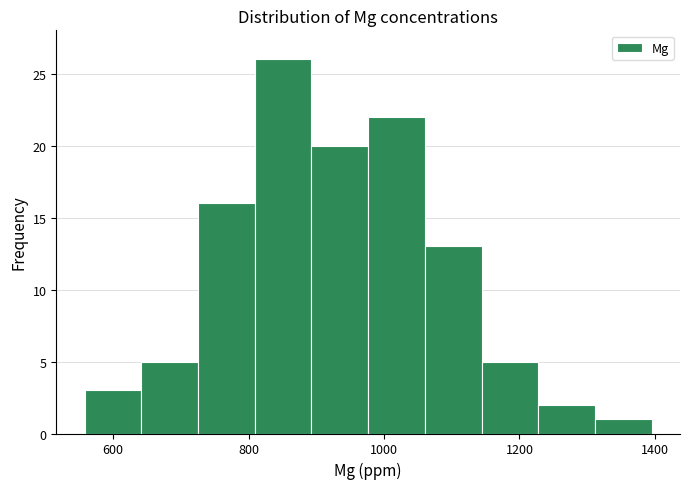

How tall is the bar that spans 1320 to 1400 on the x-axis? Neither the bar edges nor the heights are printed on the chart, so give them approximately, as read against the axes.

1